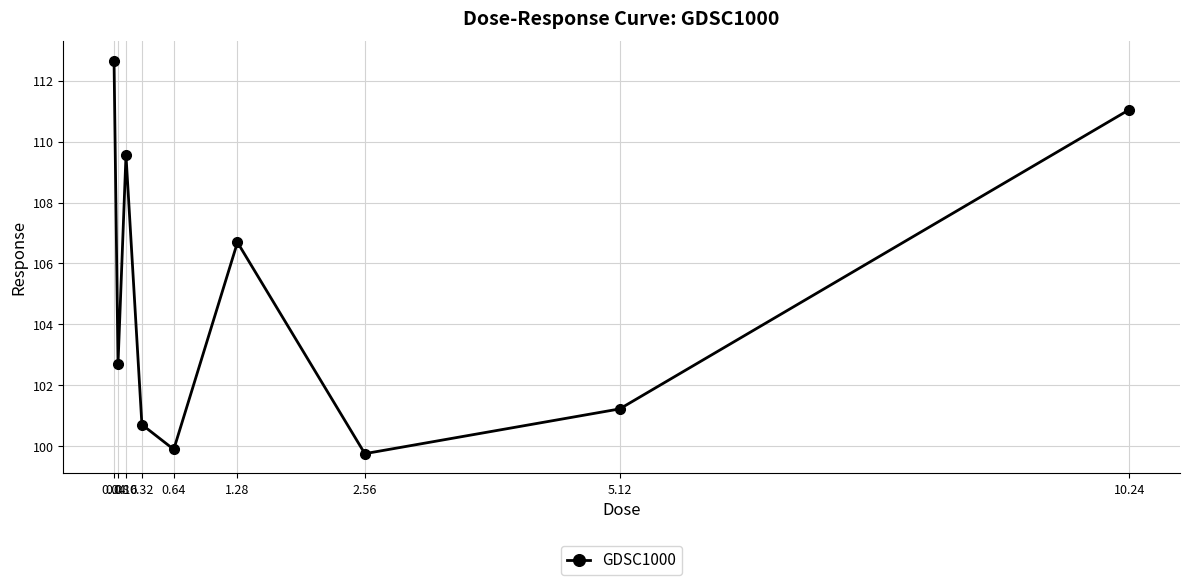

What is the value of the 2nd point from the left?

102.7